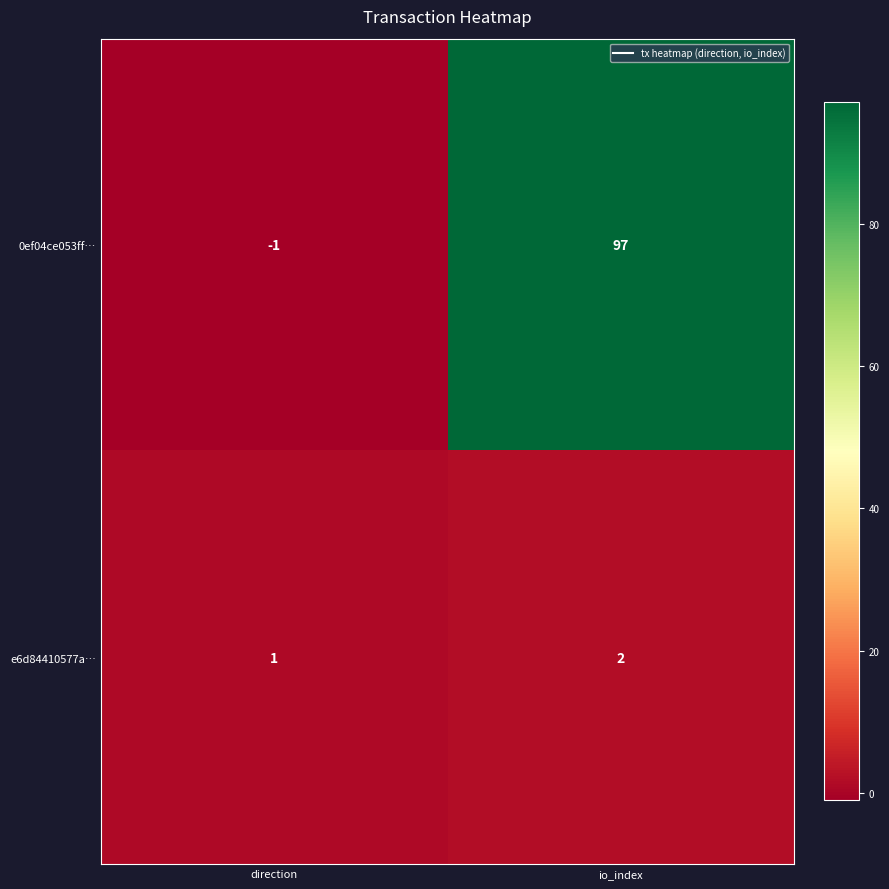

At which category is the sum across all series the highest?

io_index